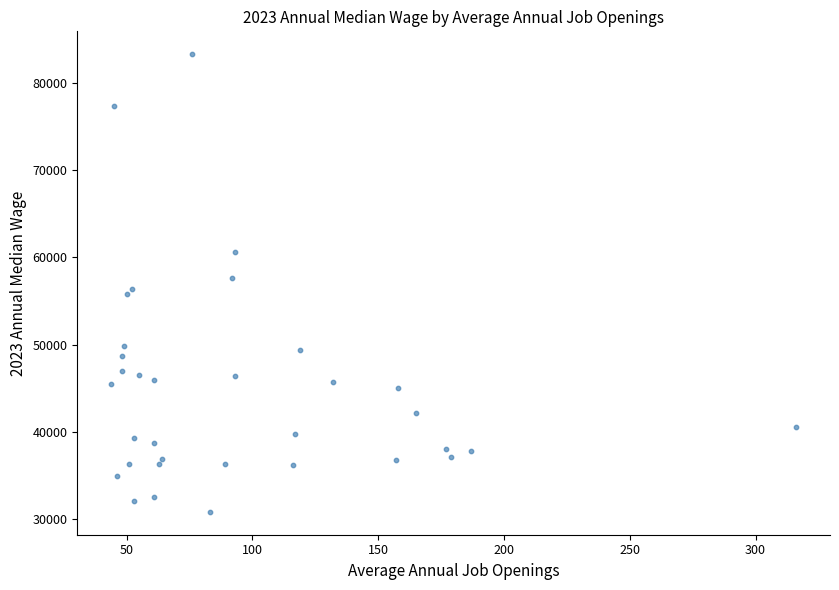

What is the range of X values (max minus min)?

272